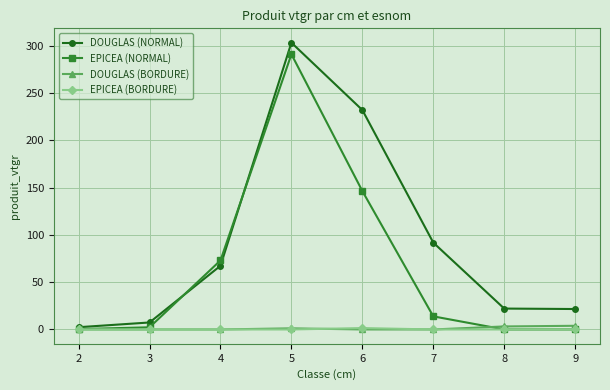

What are all the series names shown in the legend?

DOUGLAS (NORMAL), EPICEA (NORMAL), DOUGLAS (BORDURE), EPICEA (BORDURE)